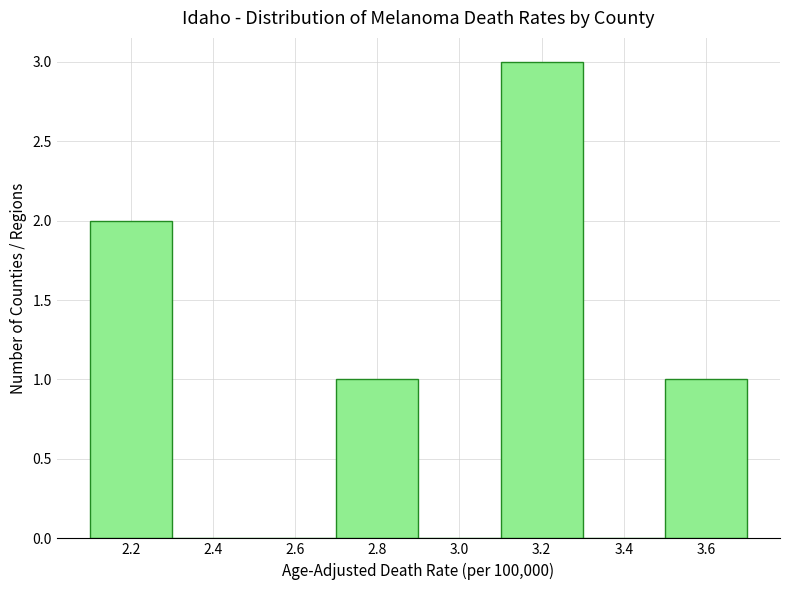

Reading left to right, transcribe this chart: for each bar, give the range it covers on the x-axis and its height. The values are not printed on the chart, so give them approximately, as read against the axis.

2.1 to 2.3: 2
2.3 to 2.5: 0
2.5 to 2.7: 0
2.7 to 2.9: 1
2.9 to 3.1: 0
3.1 to 3.3: 3
3.3 to 3.5: 0
3.5 to 3.7: 1